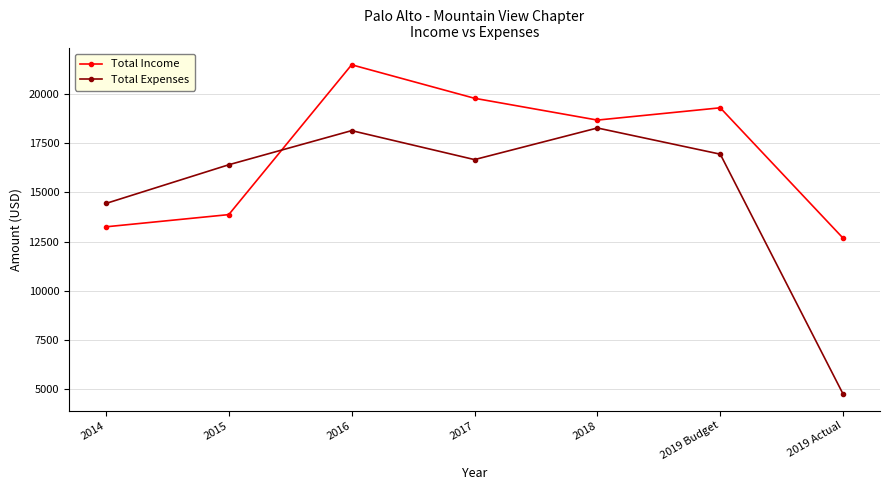

Reading left to right, list all the values displayed in this chart.

Total Income: 13255	13875	21485	19784	18676	19300	12676
Total Expenses: 14441	16407	18141	16669	18275	16945	4756